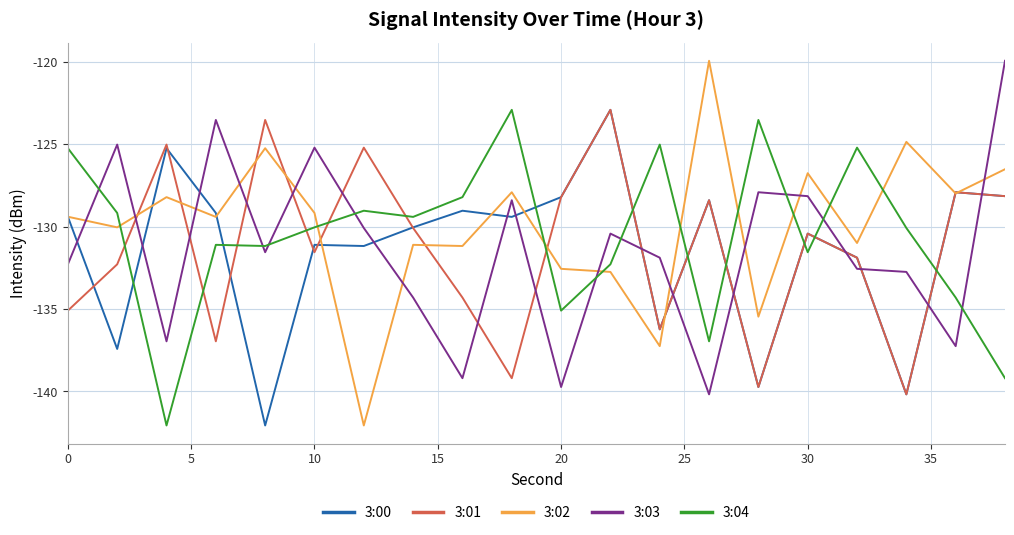

True or false: 3:03 has more than 2 points higher than both neighbors.

True